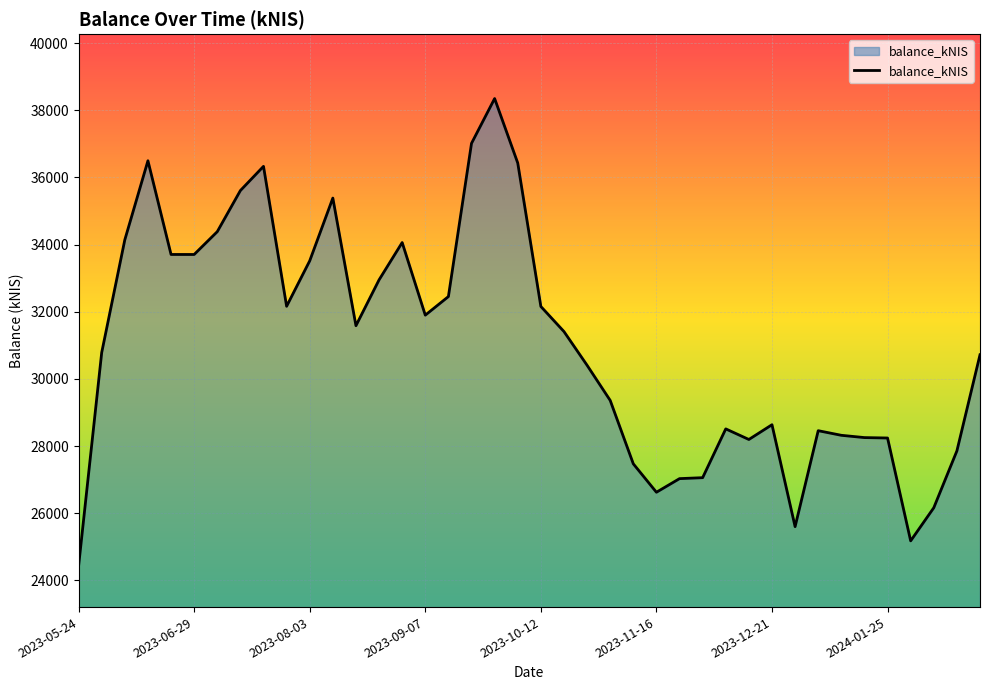

What is the minimum value shown in the chart?

24425.1